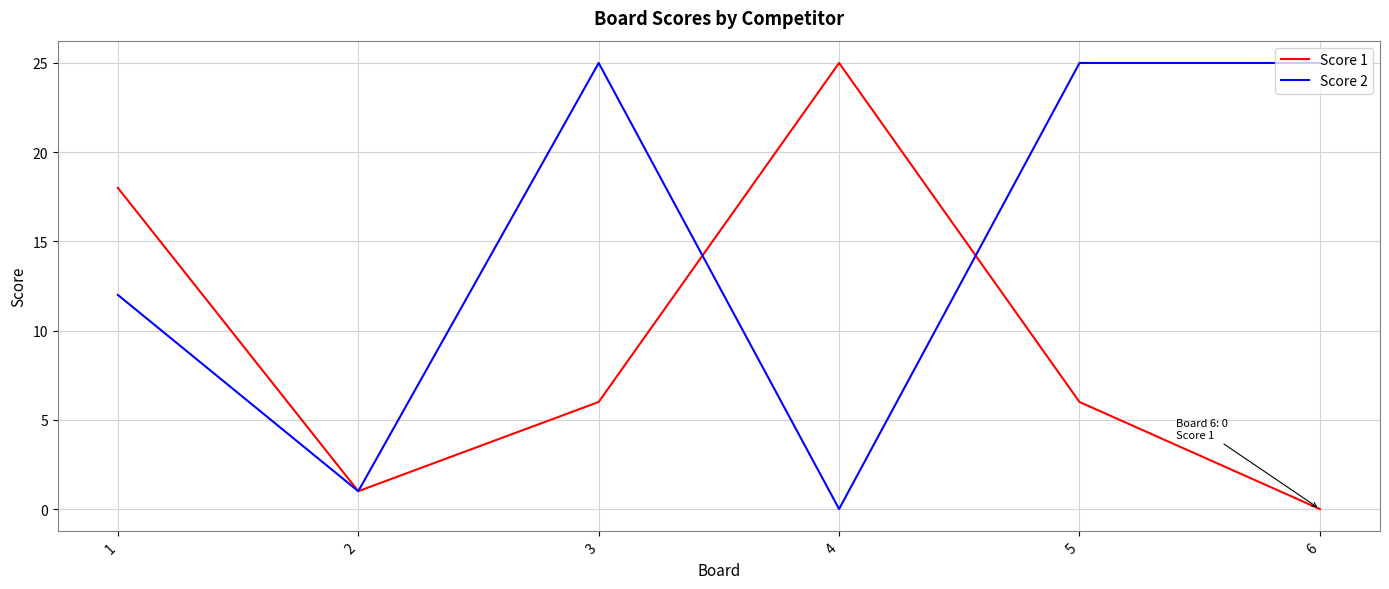

Is this an area chart (filled region under the line)?

No